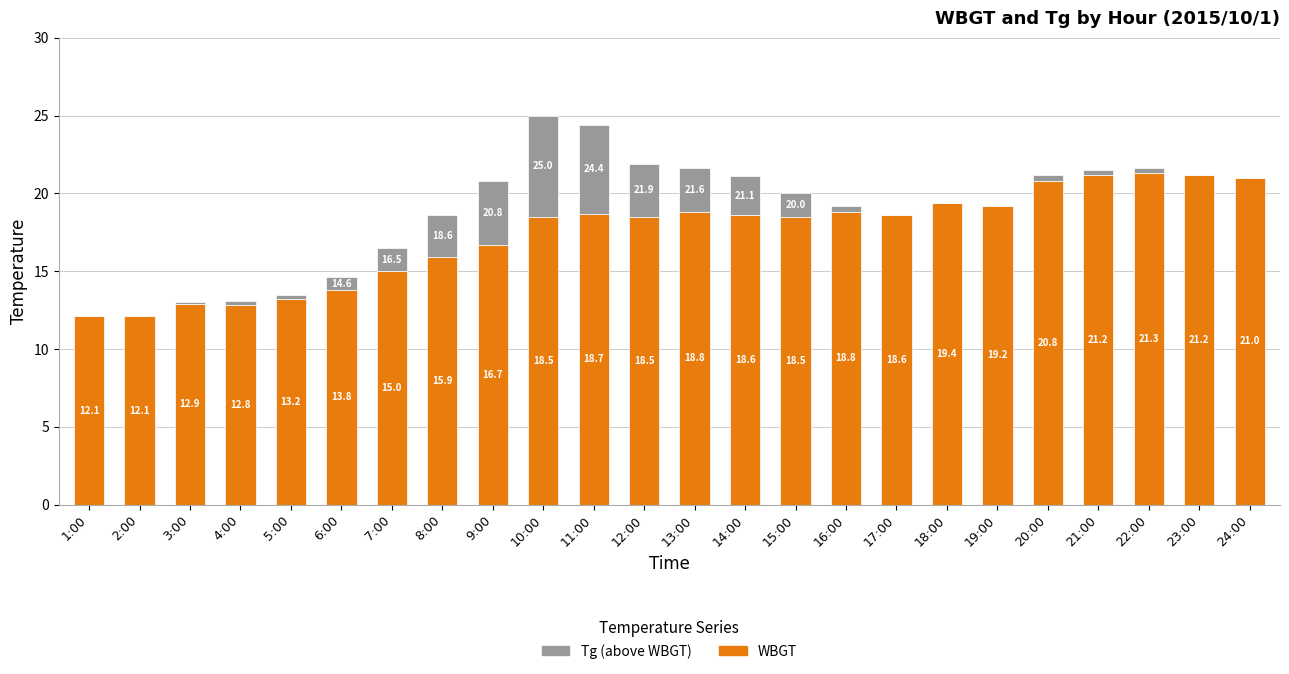

At which category is the sum across all series the highest?

10:00